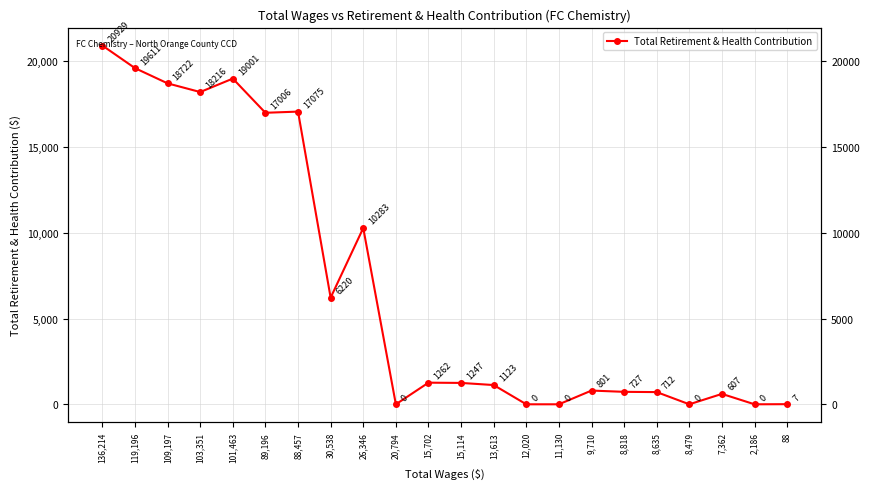

What is the sum of the values at 15,702 and 136,214?

22191